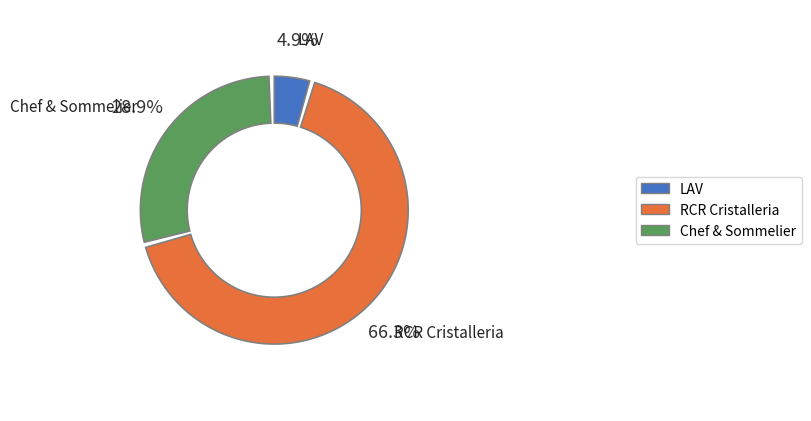

Count the number of slices in the pie.

3